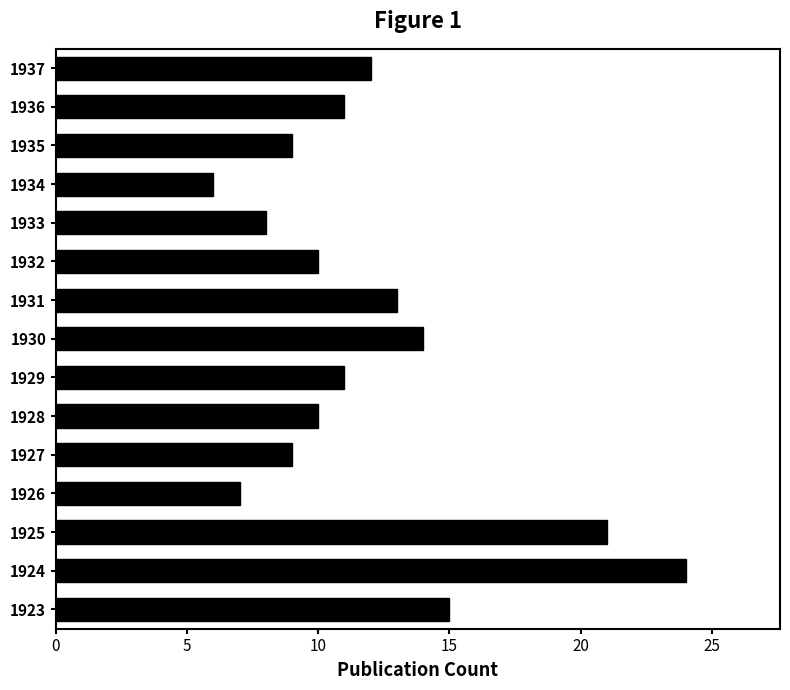

What value does the data have at 1931?

13